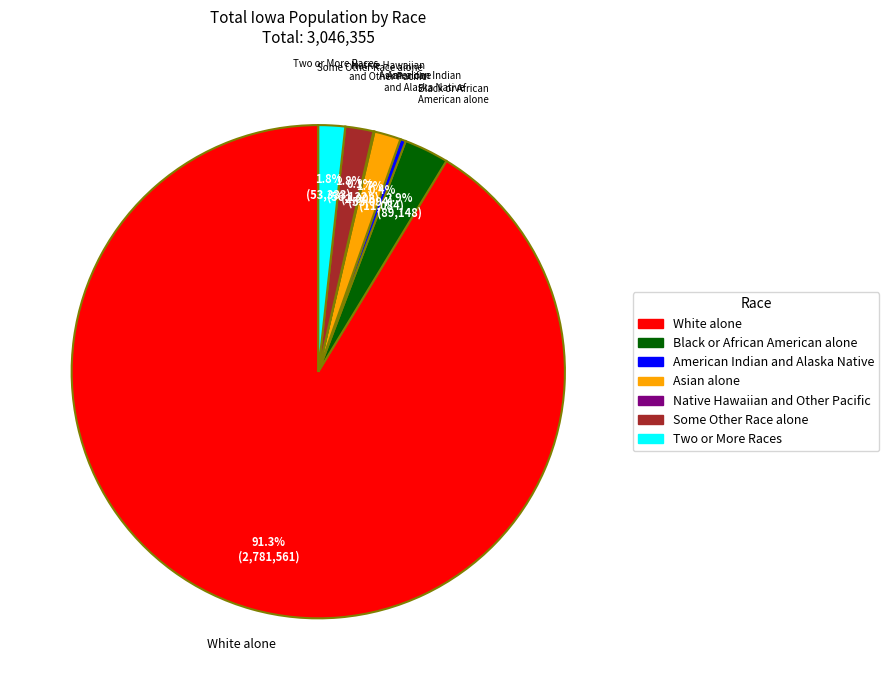

To the nearest percent, what is the average slice percentage?

14%